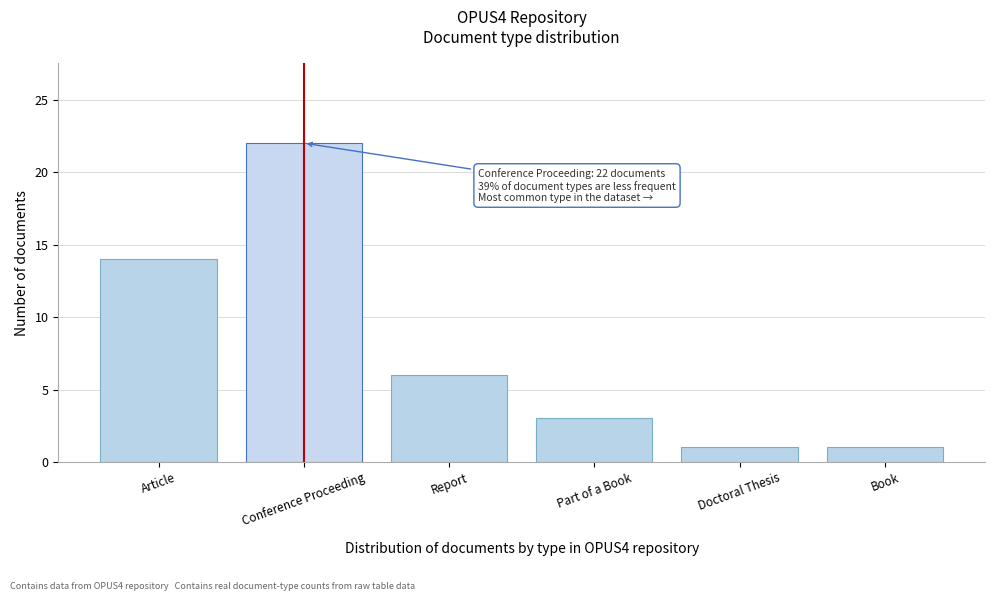

Reading left to right, list all the values displayed in this chart.

14	22	6	3	1	1